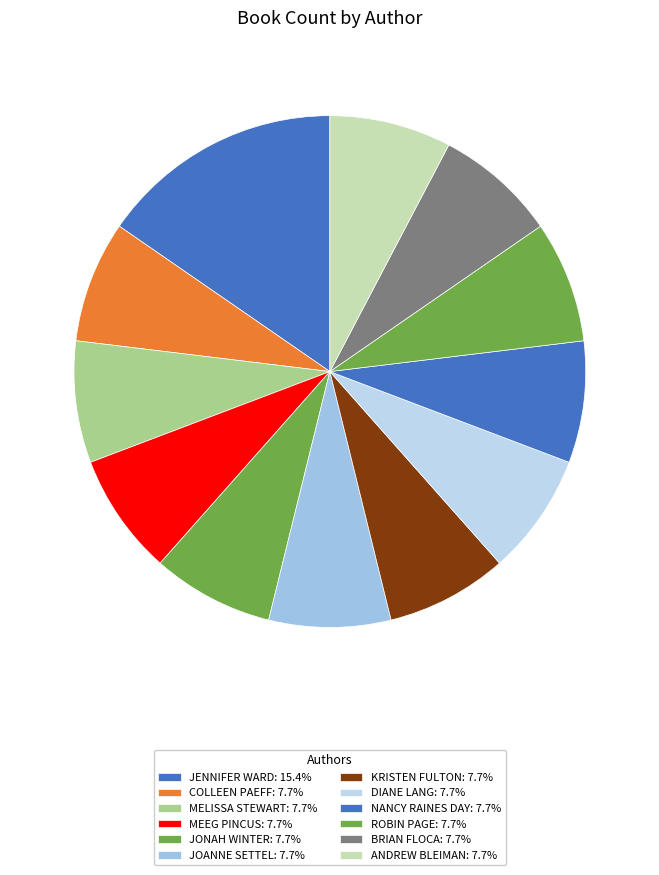

How many slices are in this pie chart?

12